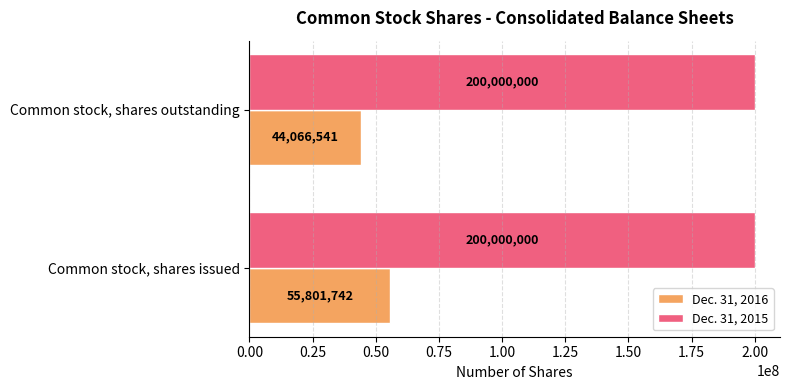

What is the approximate value of Dec. 31, 2015 at Common stock, shares issued?

200000000